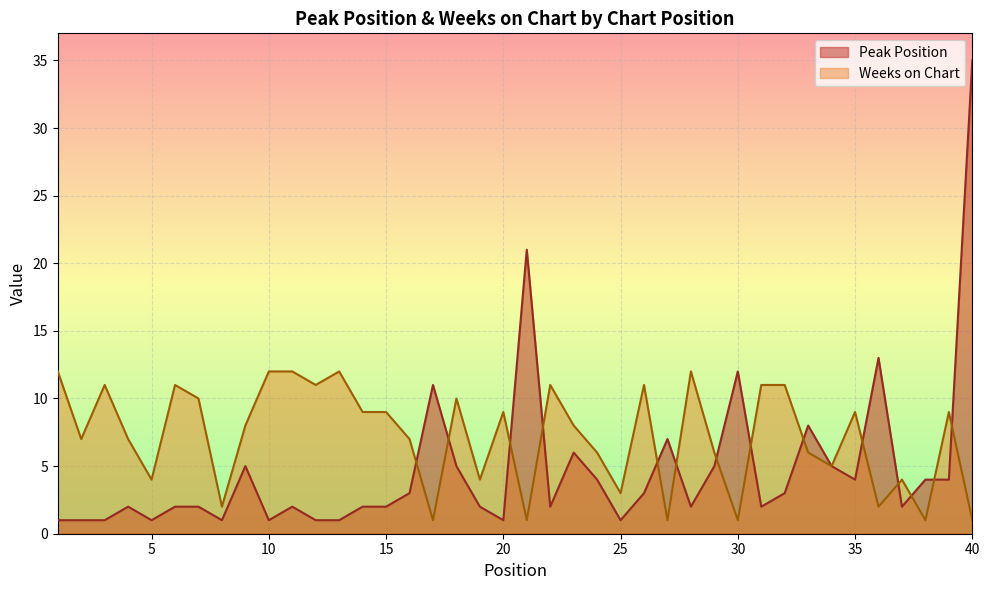

True or false: Weeks on Chart has a value of 6 at 24.

True